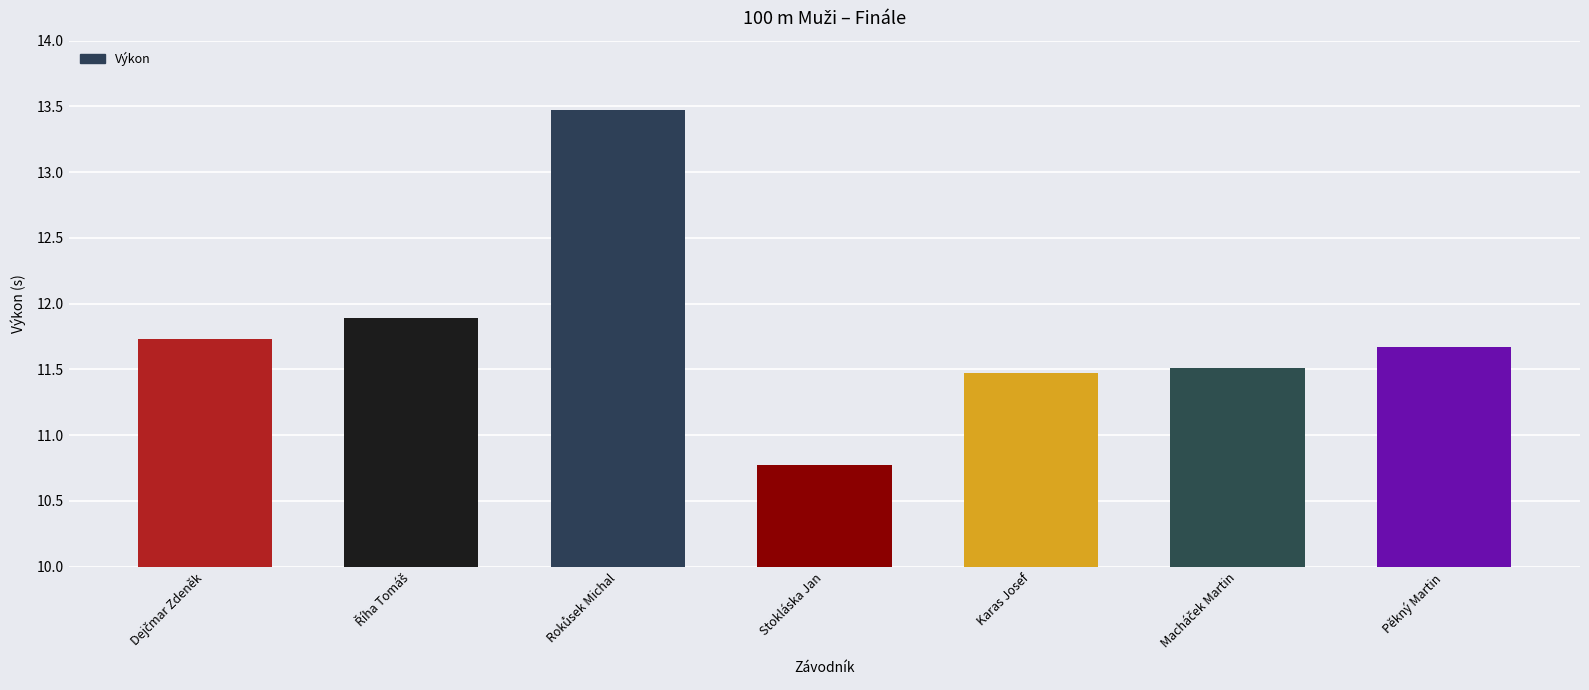

What is the sum of the values at Stokláska Jan and Karas Josef?

22.2